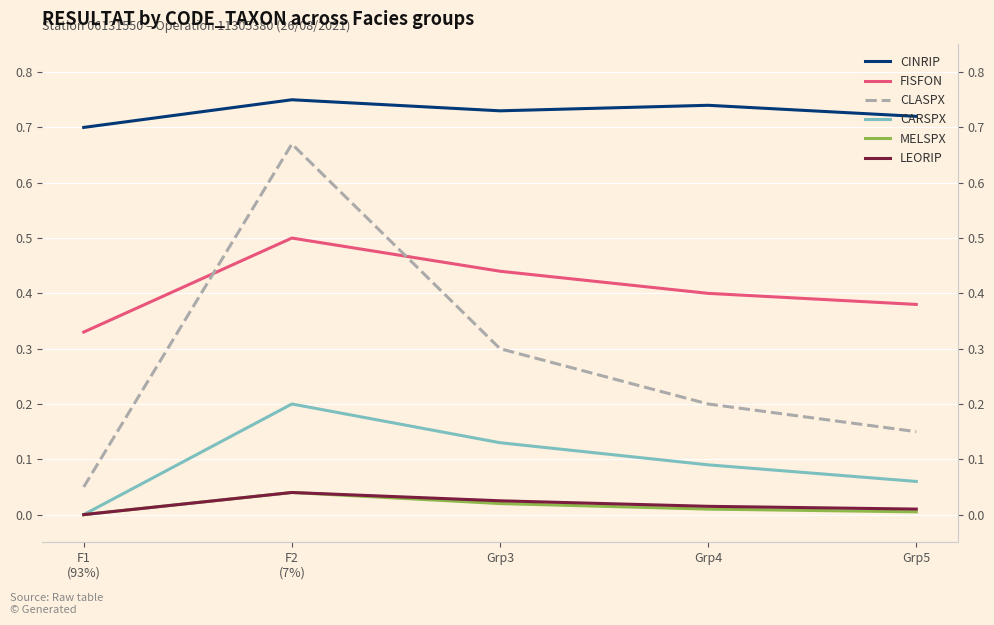

Which series changed the most between F2
(7%) and Grp3?

CLASPX